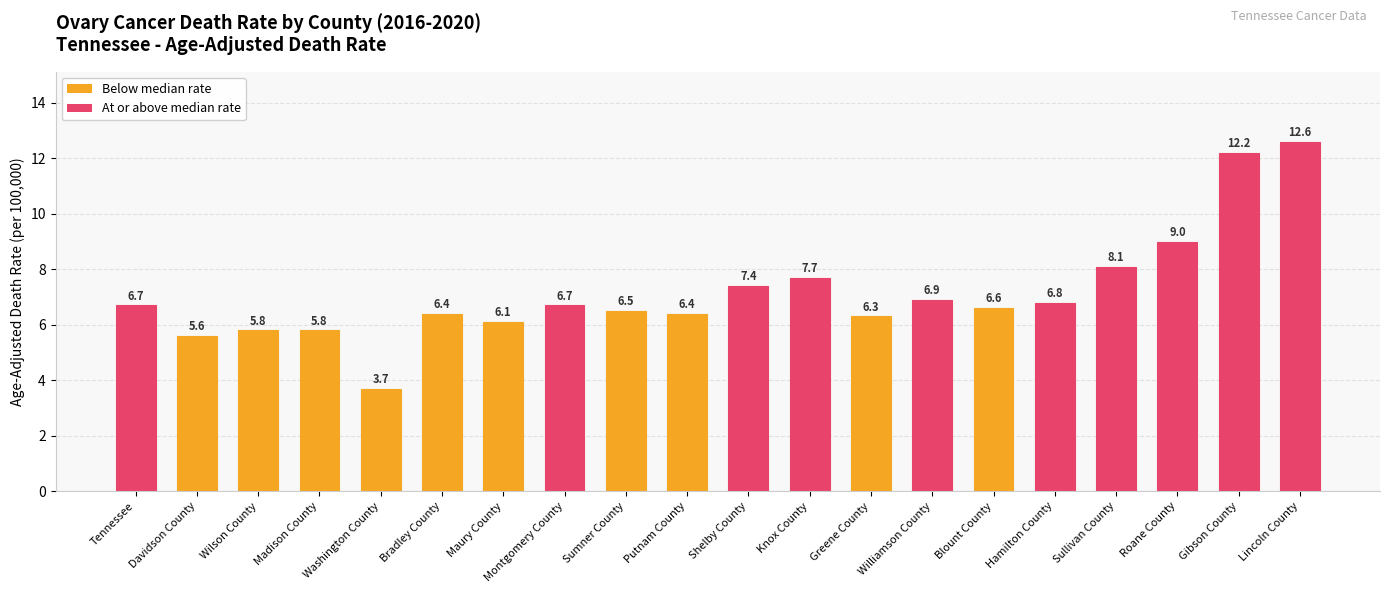

True or false: the data shows 6.7 at Tennessee.

True